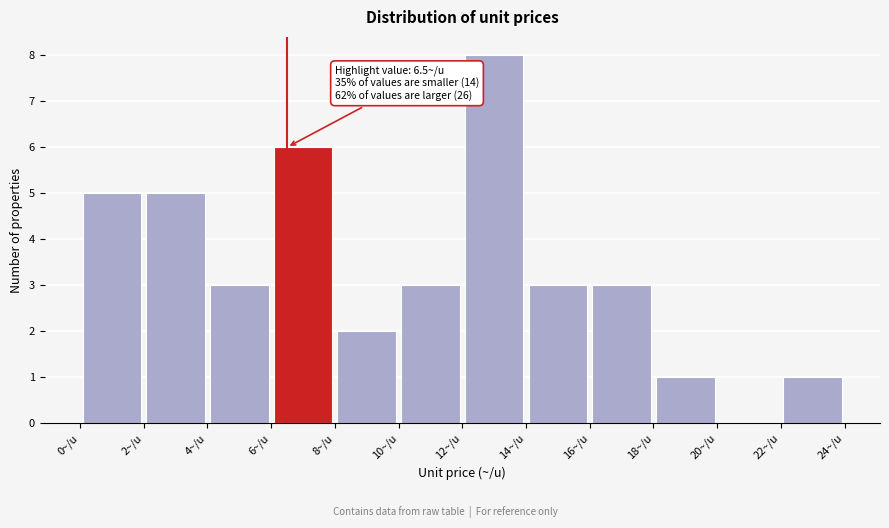

Over which range of the x-axis is the bar tallest?

12 to 14